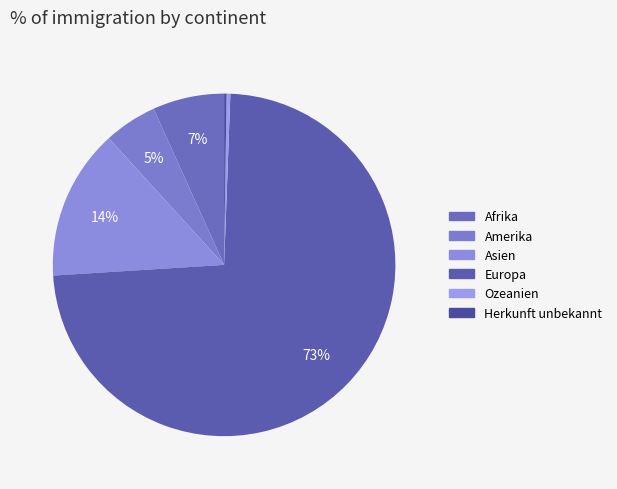

To the nearest percent, what is the combined percentage of Asien and Afrika?

21%